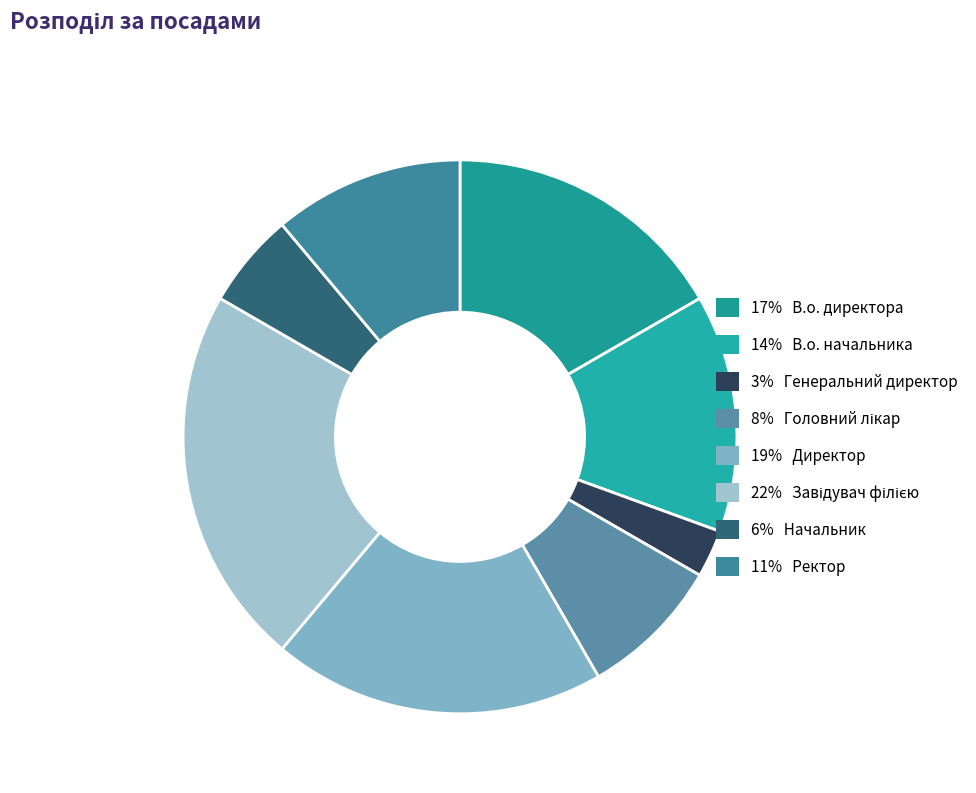

What is the largest slice in the pie chart?

Завідувач філією